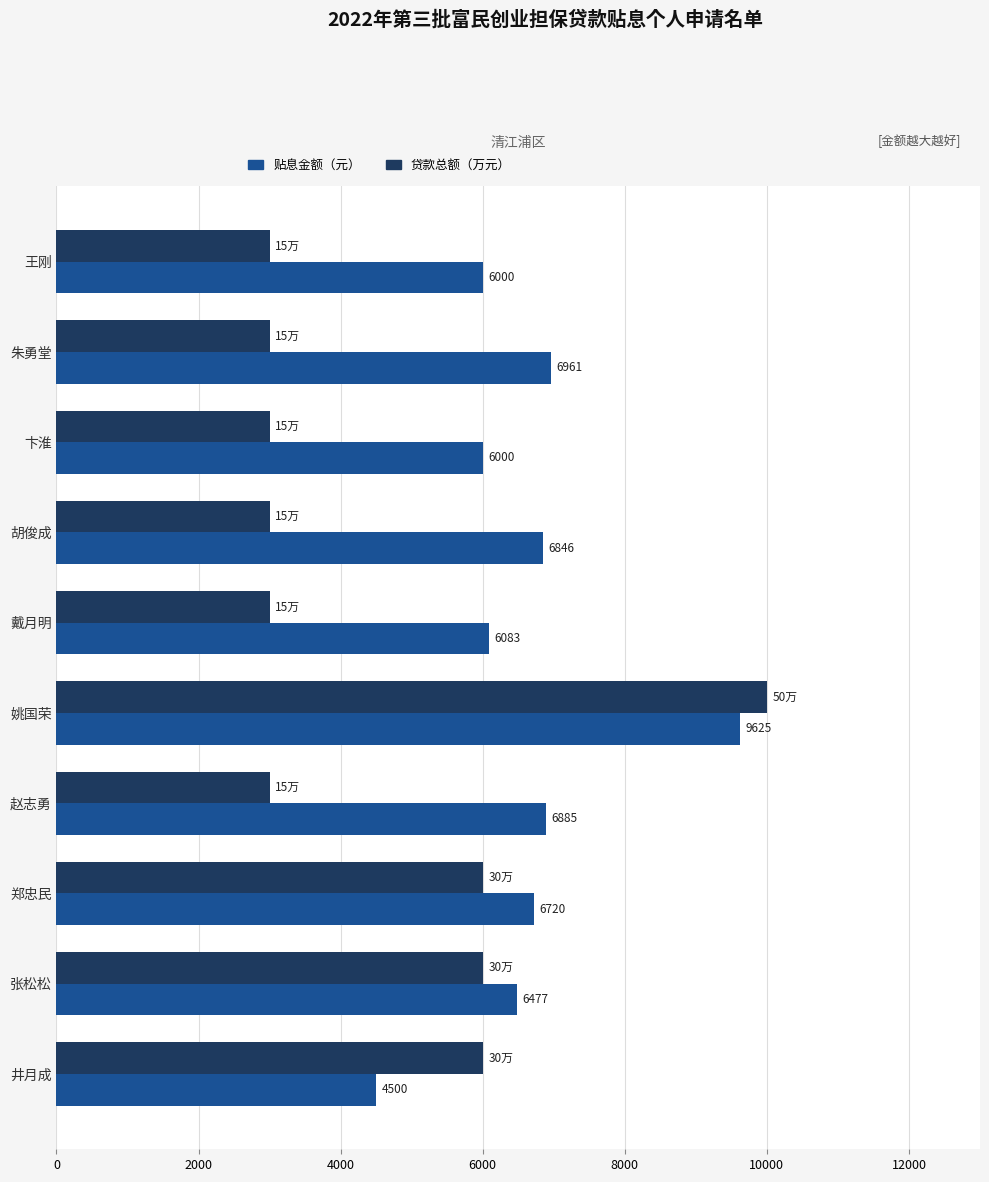

At which category does the chart reach its peak across all series?

姚国荣